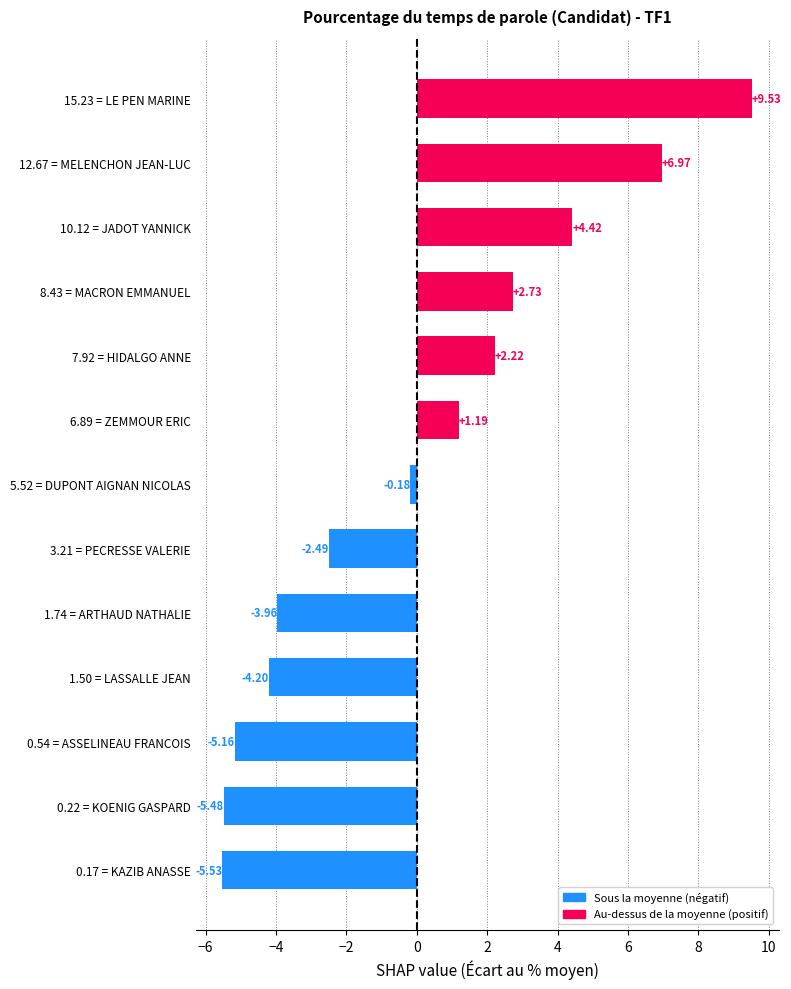

How many values are below 0?

7